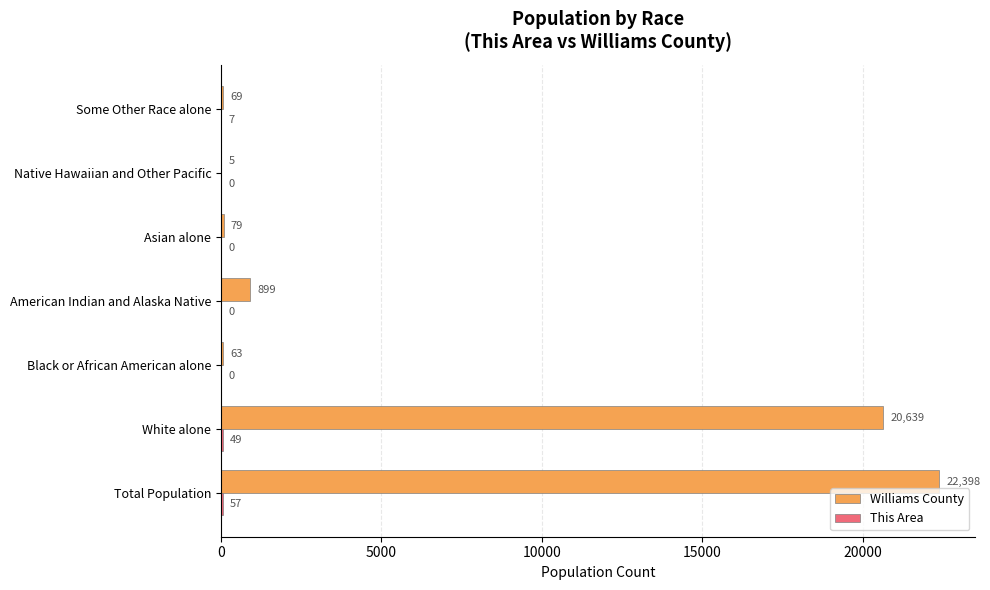

What is the sum of all Williams County values?

44152